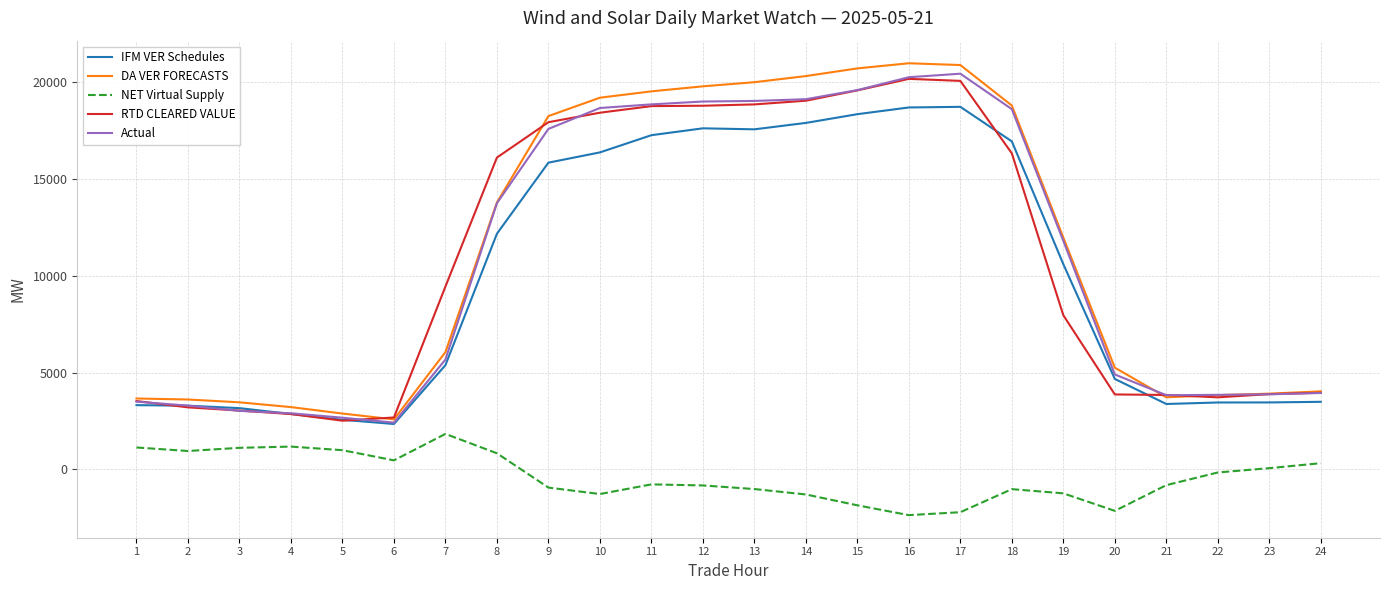

Between 9 and 17, which series saw the biggest shift?

IFM VER Schedules